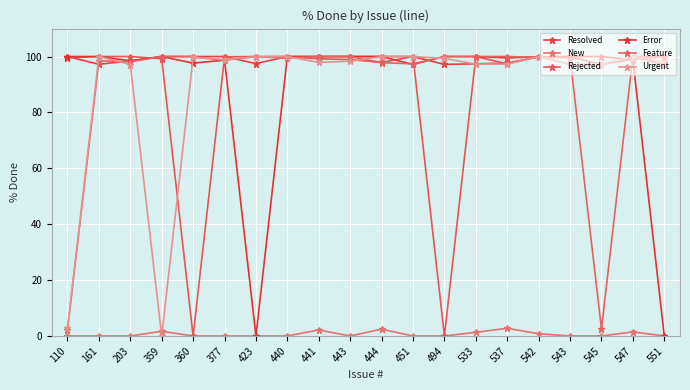

Count the number of data series in this chart.

6